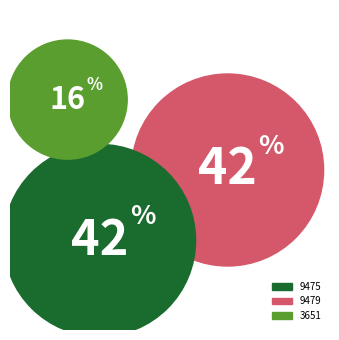

Approximately how many times larger is the value at 9479 compared to 3651?

2.6